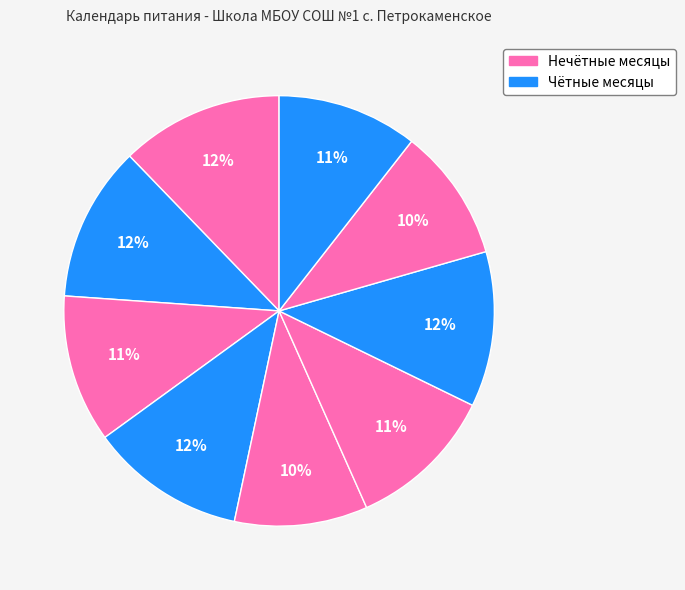

How many segments does this pie chart have?

9